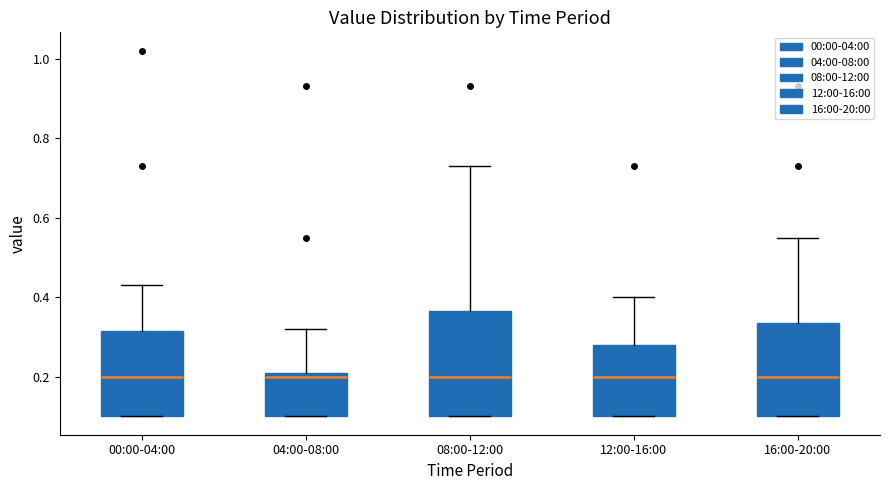

Where does the median line of the box for 12:00-16:00 sit on the y-axis? The values are not printed on the chart, so give them approximately, as read against the axis.

0.20